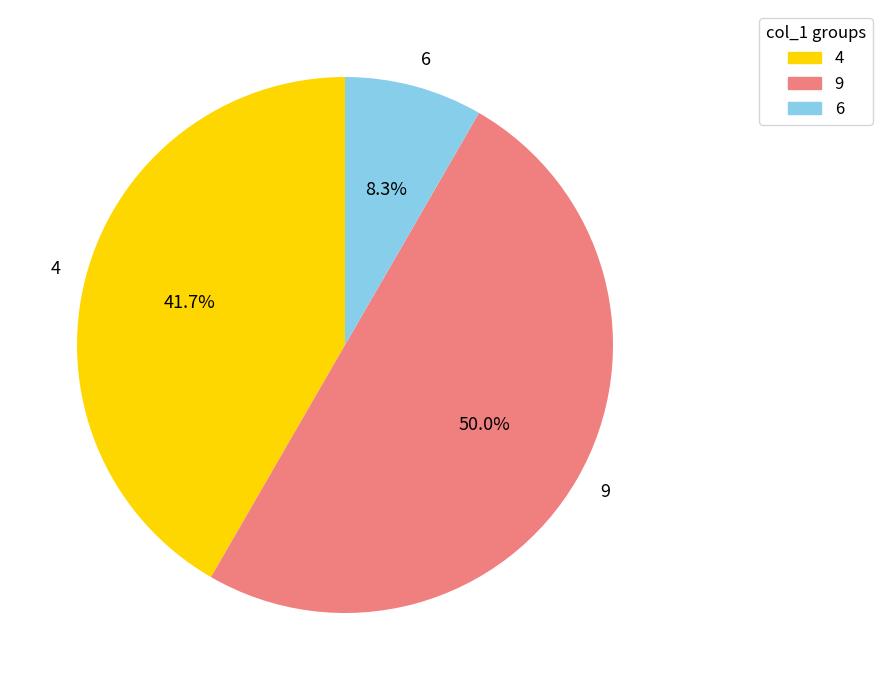

True or false: 9 accounts for 1% of the total.

False